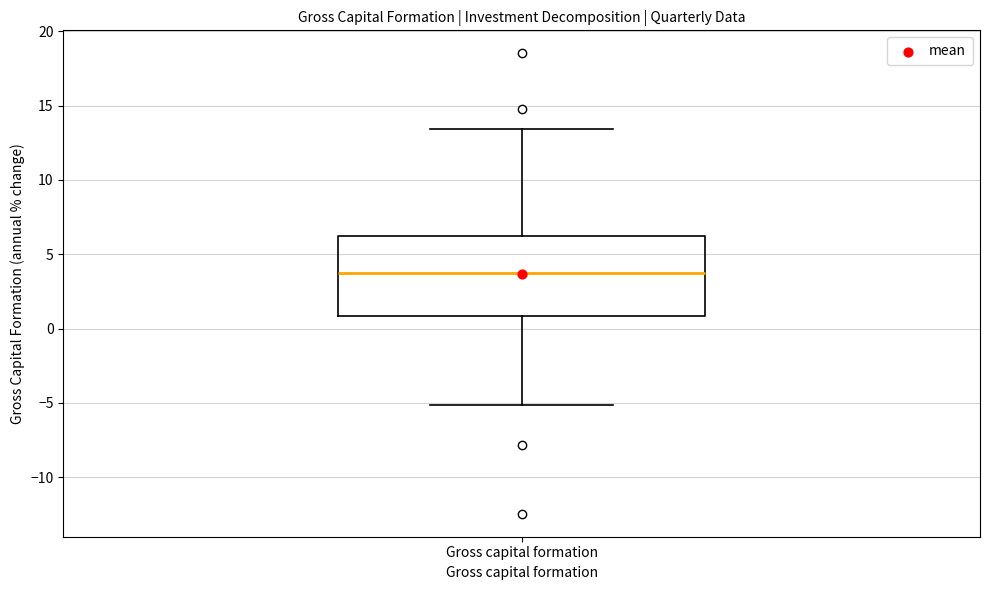

Read this box plot against the y-axis: the position of the median line, the range covered by the box, and the ends of both whiskers. The values are not printed on the chart, so give them approximately, as read against the axis.

median 4.0, box 1.0 to 6.0, whiskers -5.0 to 13.5